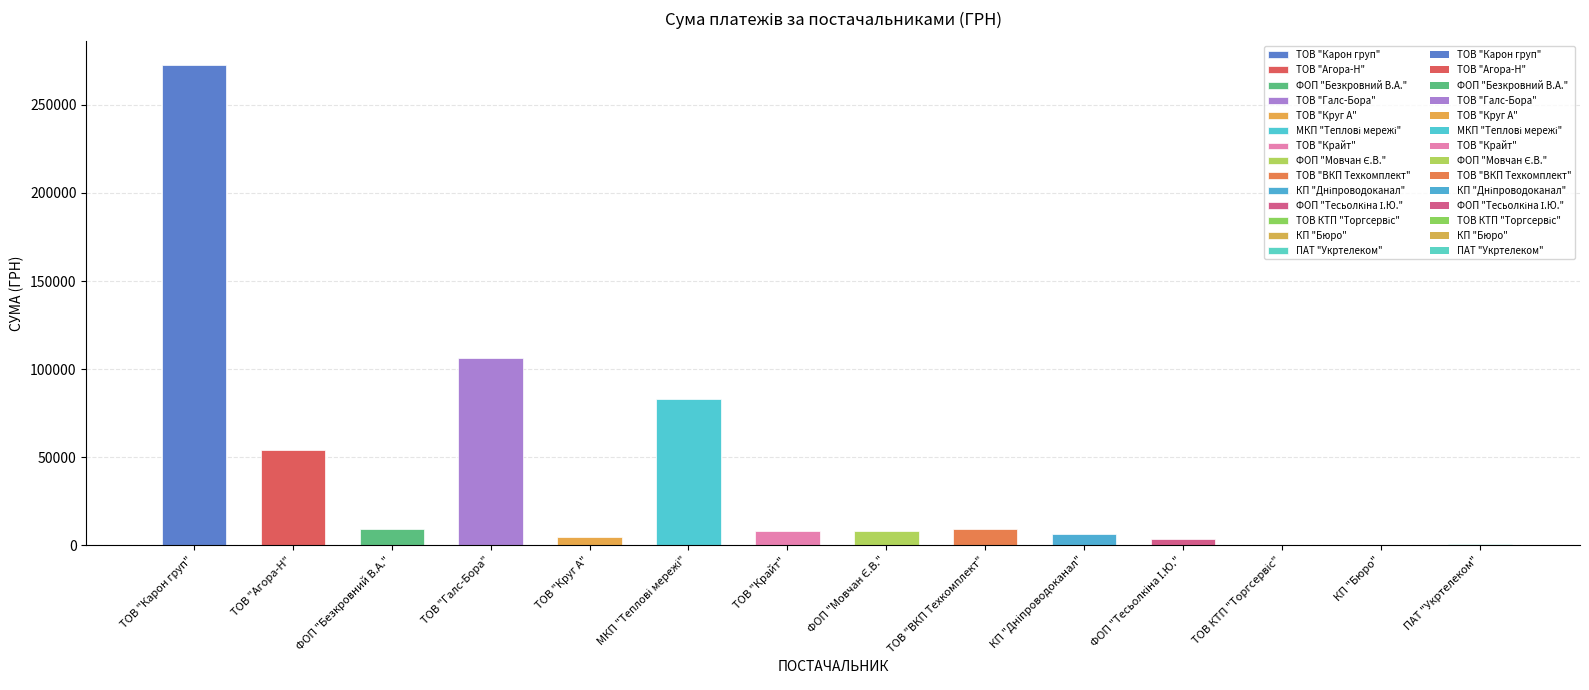

What is the sum of all values?

564444.3